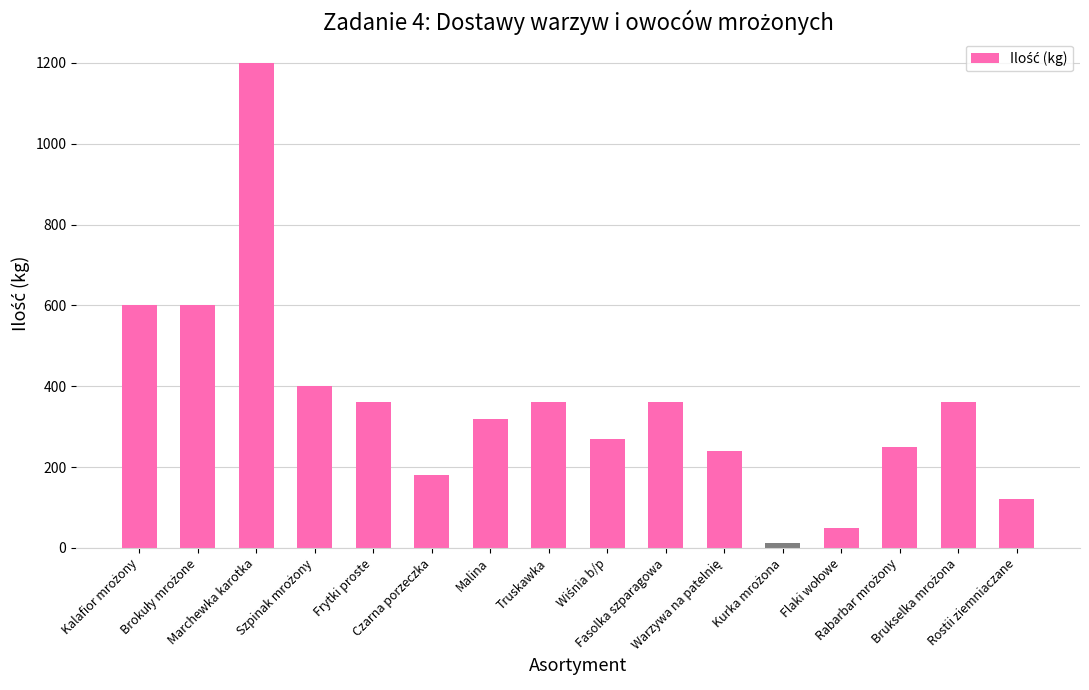

Does the chart contain stacked bars?

No